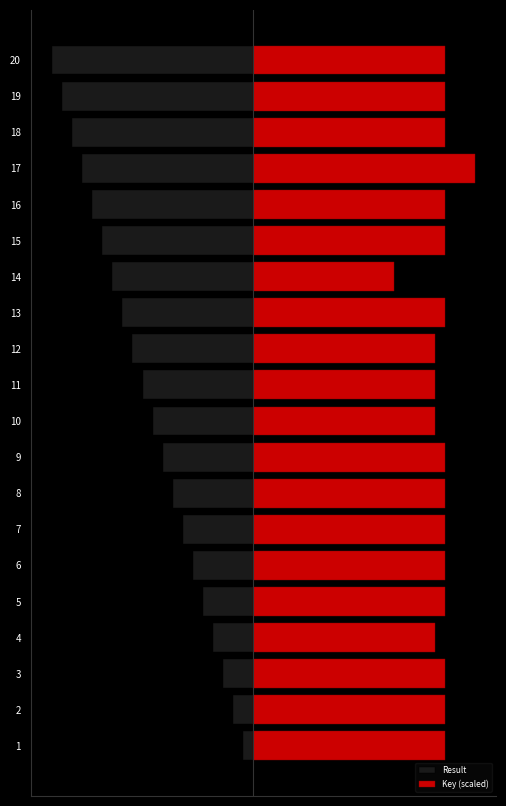

Which series has the largest total across all categories?

Key (scaled)